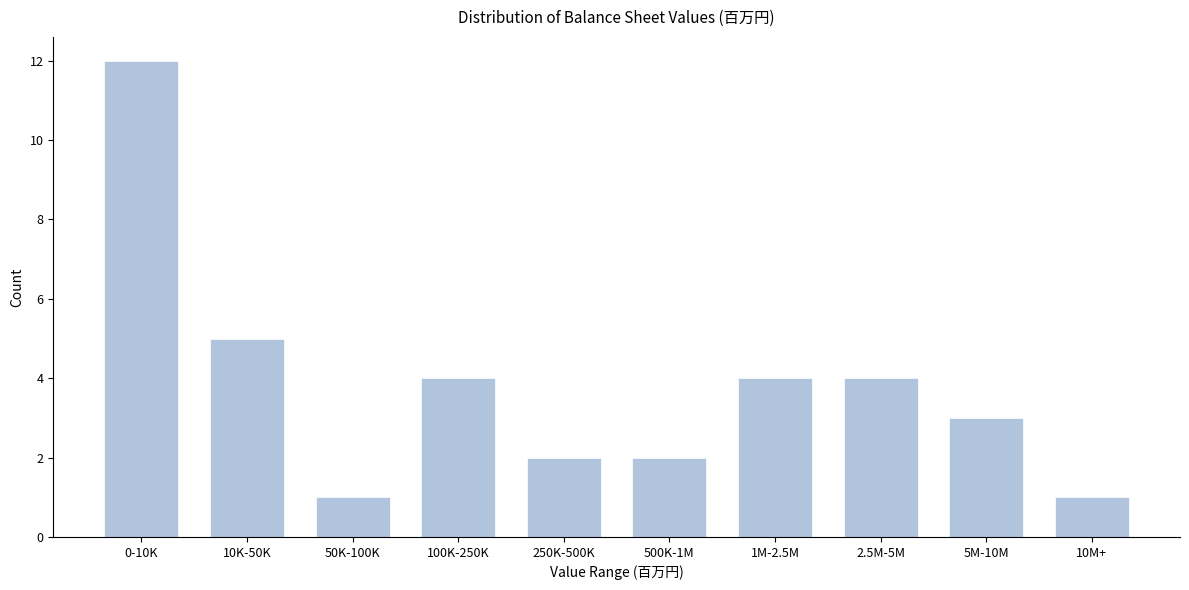

Reading left to right, transcribe all the data shown in this chart.

12	5	1	4	2	2	4	4	3	1